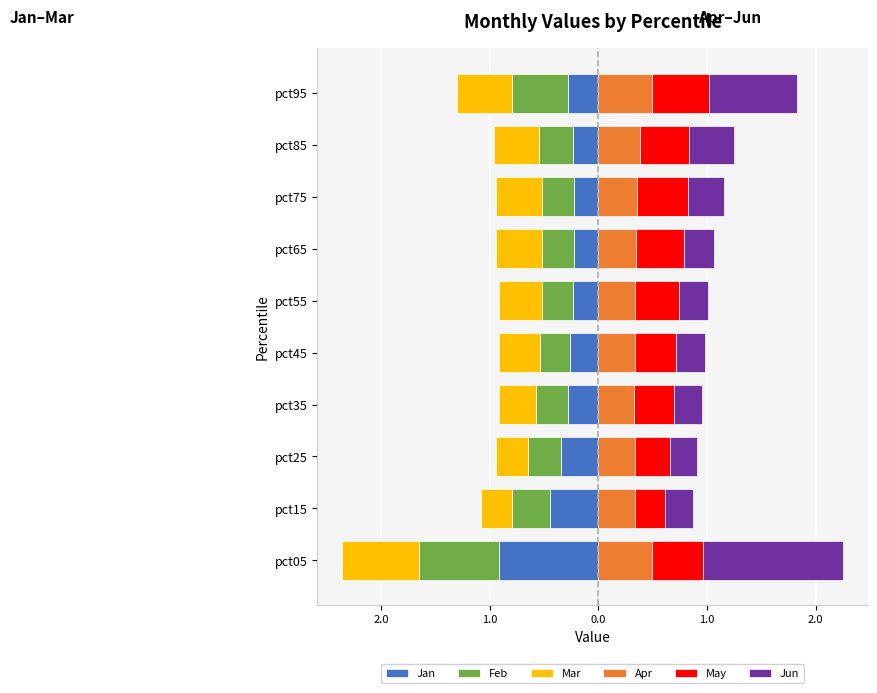

Reading right to left, transcribe all the data shown in this chart.

Jan: -0.3	-0.2	-0.2	-0.2	-0.2	-0.3	-0.3	-0.3	-0.4	-0.9
Feb: -0.5	-0.3	-0.3	-0.3	-0.3	-0.3	-0.3	-0.3	-0.4	-0.7
Mar: -0.5	-0.4	-0.4	-0.4	-0.4	-0.4	-0.3	-0.3	-0.3	-0.7
Apr: 0.5	0.4	0.4	0.3	0.3	0.3	0.3	0.3	0.3	0.5
May: 0.5	0.4	0.5	0.4	0.4	0.4	0.4	0.3	0.3	0.5
Jun: 0.8	0.4	0.3	0.3	0.3	0.3	0.3	0.2	0.3	1.3